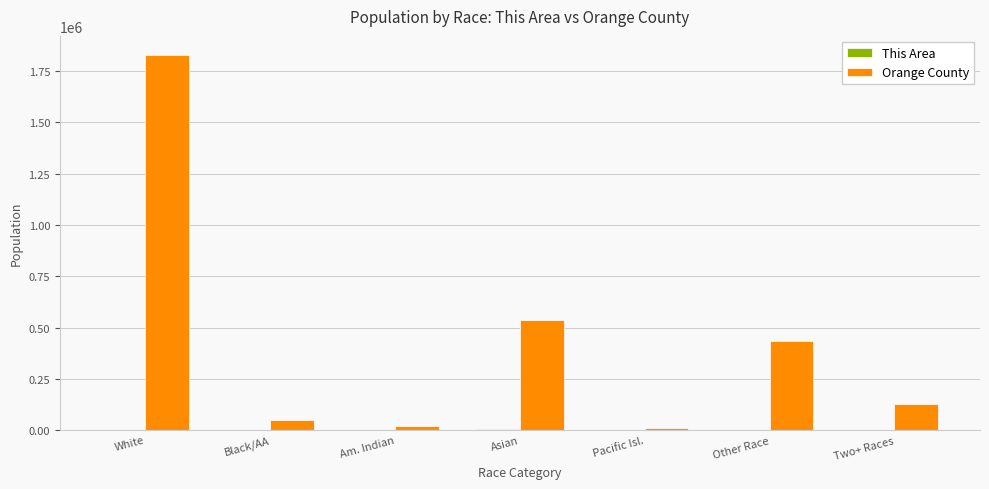

Is it true that Orange County equals 125215 at Asian?

False